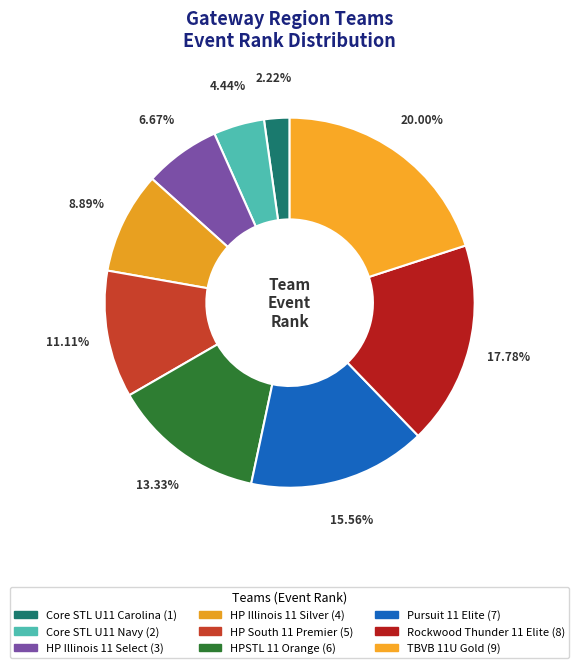

Rank the categories by value from lowest to highest.

Core STL U11 Carolina, Core STL U11 Navy, HP Illinois 11 Select, HP Illinois 11 Silver, HP South 11 Premier, HPSTL 11 Orange, Pursuit 11 Elite, Rockwood Thunder 11 Elite, TBVB 11U Gold